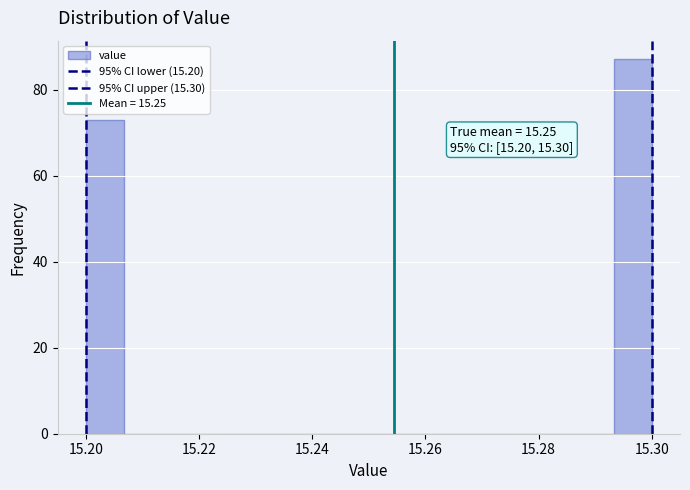

Around what value on the x-axis is the tallest bar? Give the approximate position of its centre, as read against the axis.

15.296